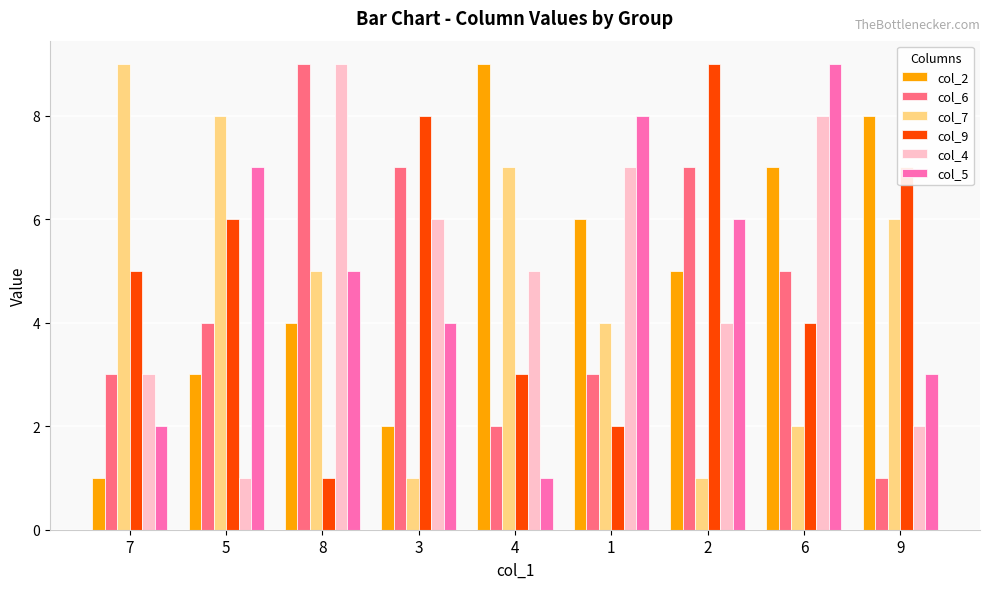

What is the label of the 5th bar from the right?

4